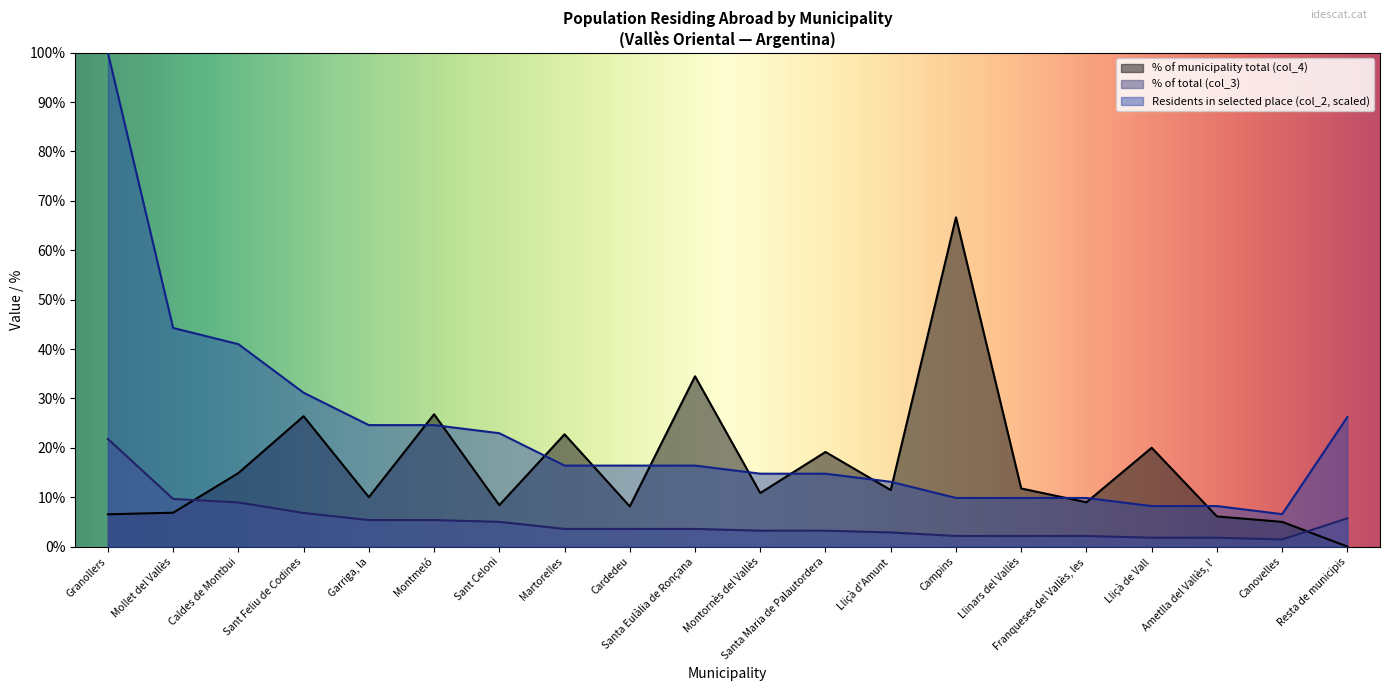

True or false: Residents in selected place (col_2) and % of municipality total (col_4) cross at least once.

True